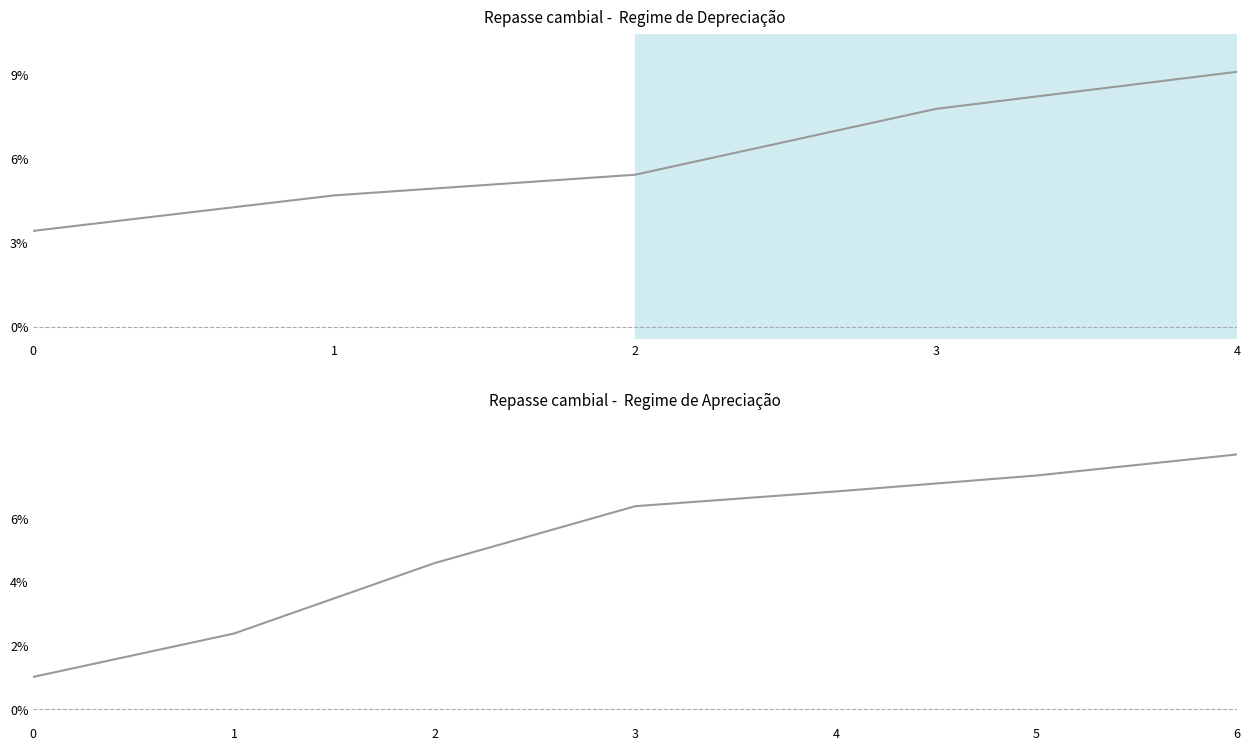

What is the sum of all values?

456.8